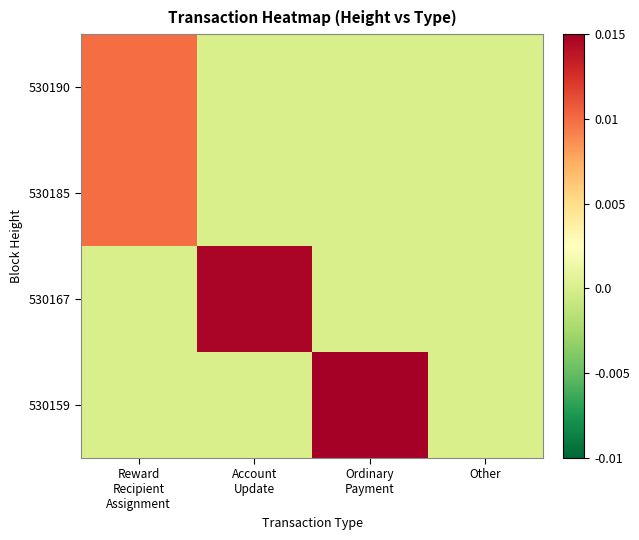

Which label corresponds to the smallest value in the chart?

Account
Update